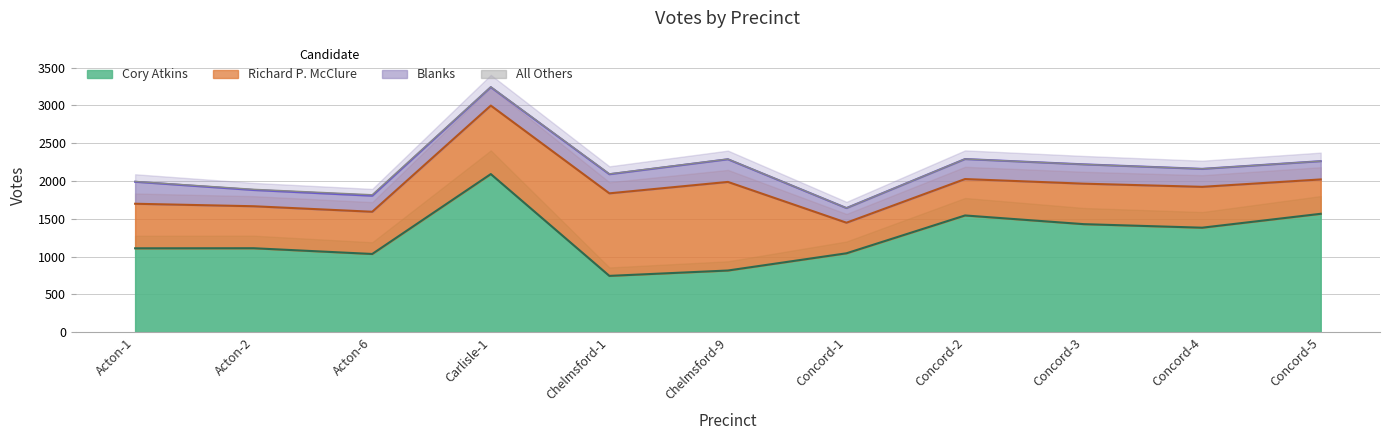

Where does the Cory Atkins series first go above 1110?

Carlisle-1